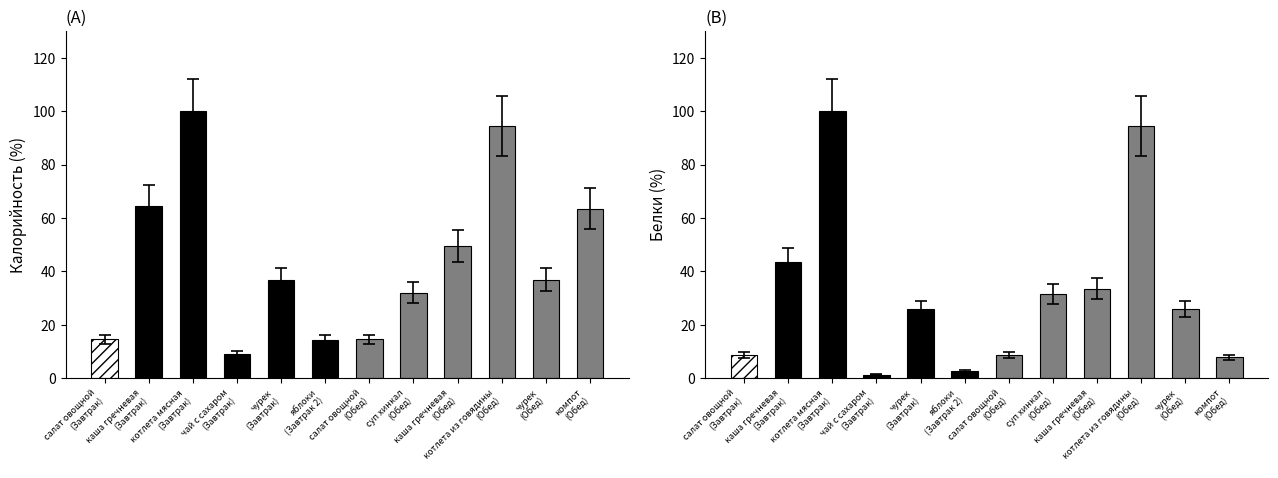

How many groups of bars are there?

12